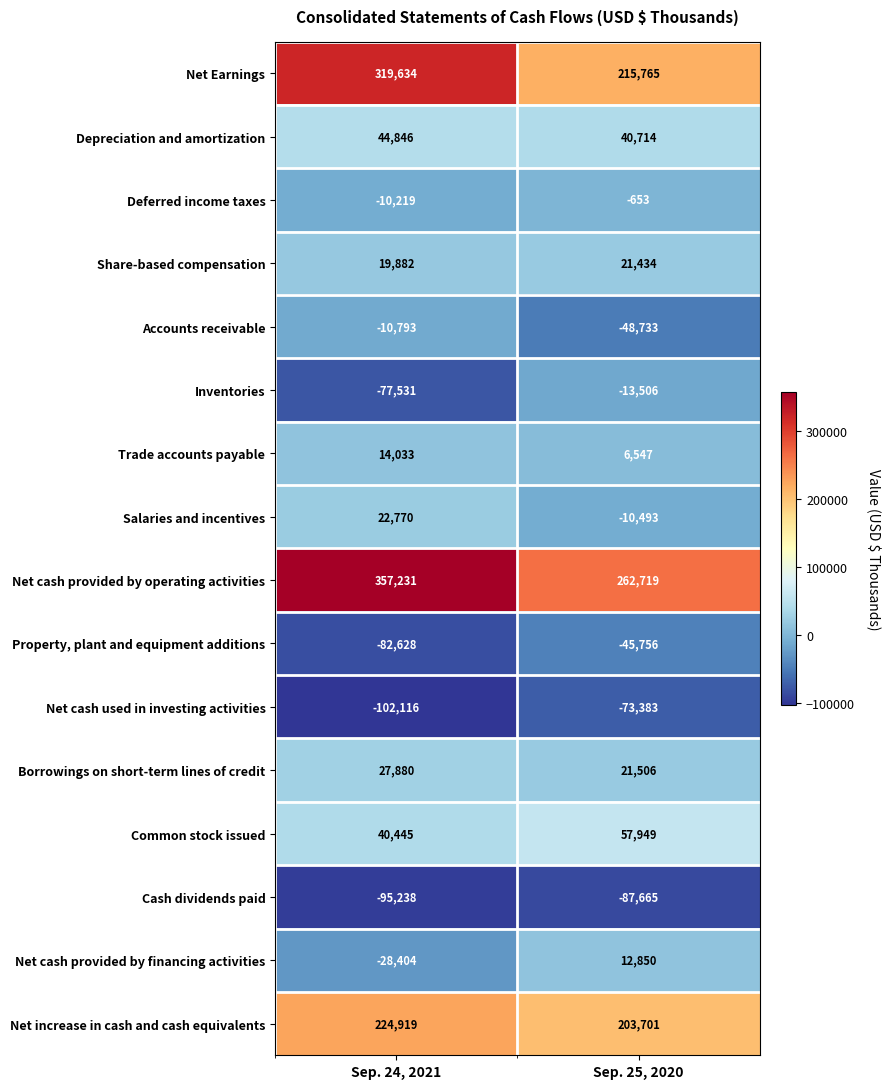

What is the difference between the Net increase in cash and cash equivalents values at Sep. 24, 2021 and Sep. 25, 2020?

21218